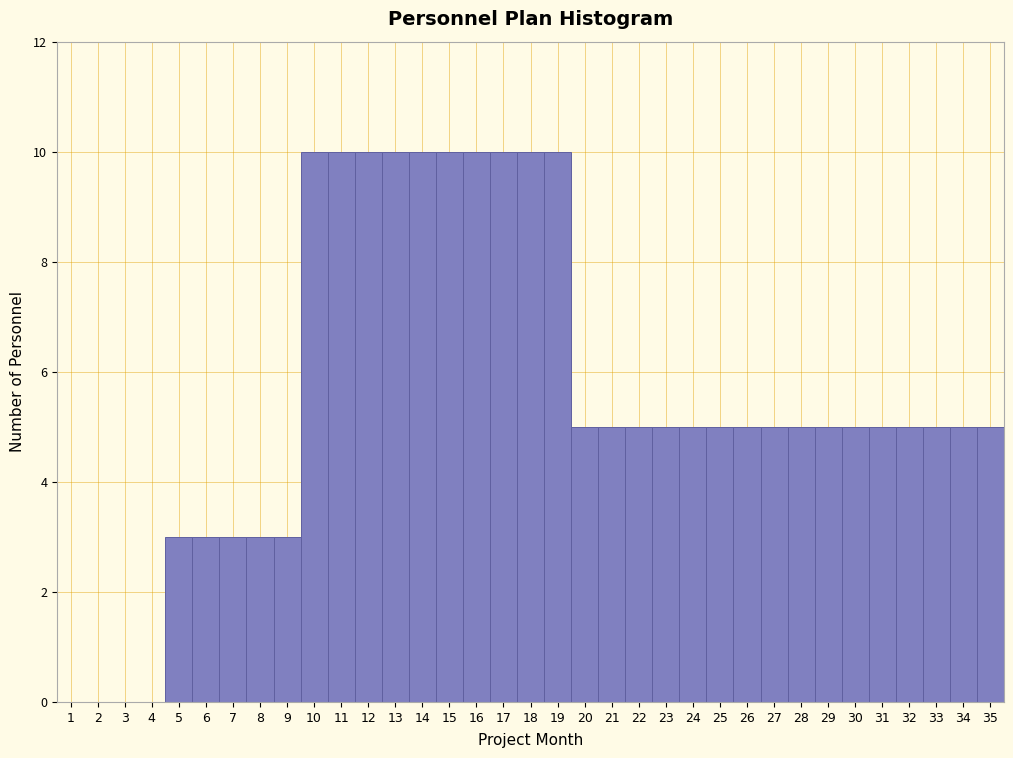

Reading left to right, transcribe this chart: for each bar, give the range it covers on the x-axis and its height. The values are not printed on the chart, so give them approximately, as read against the axis.

0.5 to 1.5: 0
1.5 to 2.5: 0
2.5 to 3.5: 0
3.5 to 4.5: 0
4.5 to 5.5: 3
5.5 to 6.5: 3
6.5 to 7.5: 3
7.5 to 8.5: 3
8.5 to 9.5: 3
9.5 to 10.5: 10
10.5 to 11.5: 10
11.5 to 12.5: 10
12.5 to 13.5: 10
13.5 to 14.5: 10
14.5 to 15.5: 10
15.5 to 16.5: 10
16.5 to 17.5: 10
17.5 to 18.5: 10
18.5 to 19.5: 10
19.5 to 20.5: 5
20.5 to 21.5: 5
21.5 to 22.5: 5
22.5 to 23.5: 5
23.5 to 24.5: 5
24.5 to 25.5: 5
25.5 to 26.5: 5
26.5 to 27.5: 5
27.5 to 28.5: 5
28.5 to 29.5: 5
29.5 to 30.5: 5
30.5 to 31.5: 5
31.5 to 32.5: 5
32.5 to 33.5: 5
33.5 to 34.5: 5
34.5 to 35.5: 5